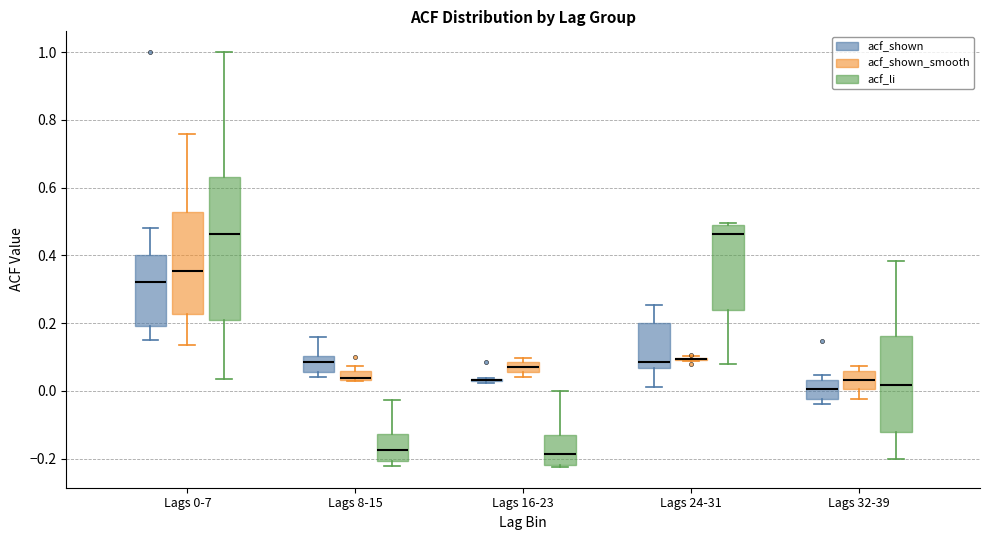

Where is the lower edge of the box for Lags 8-15 (acf_shown_smooth) on the y-axis? The values are not printed on the chart, so give them approximately, as read against the axis.

0.04